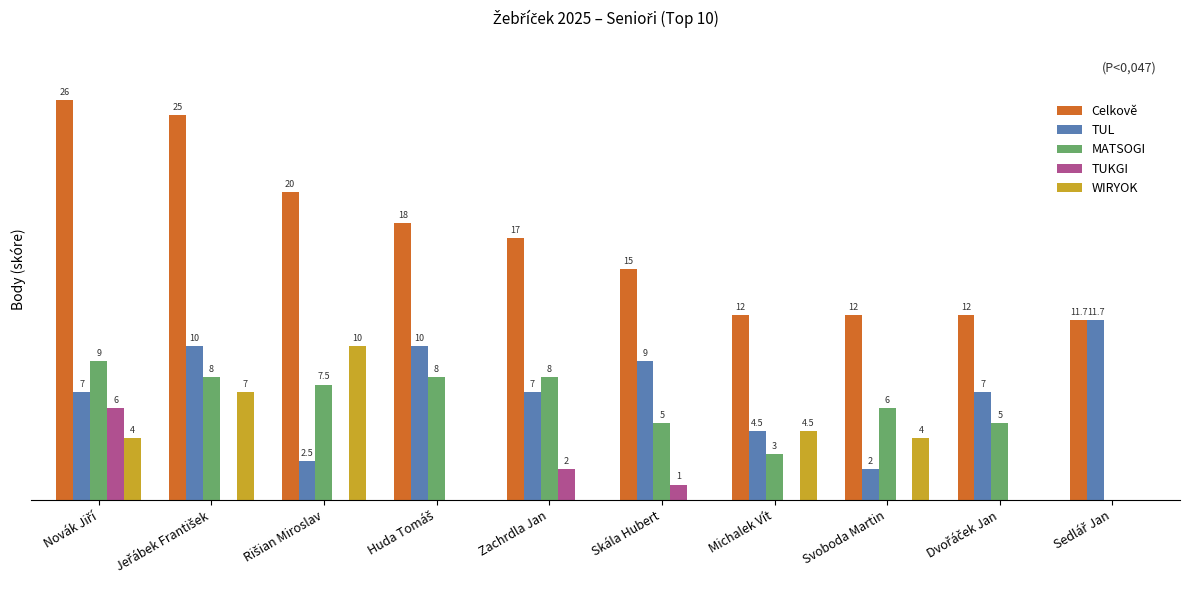

Which series has the largest total across all categories?

Celkově